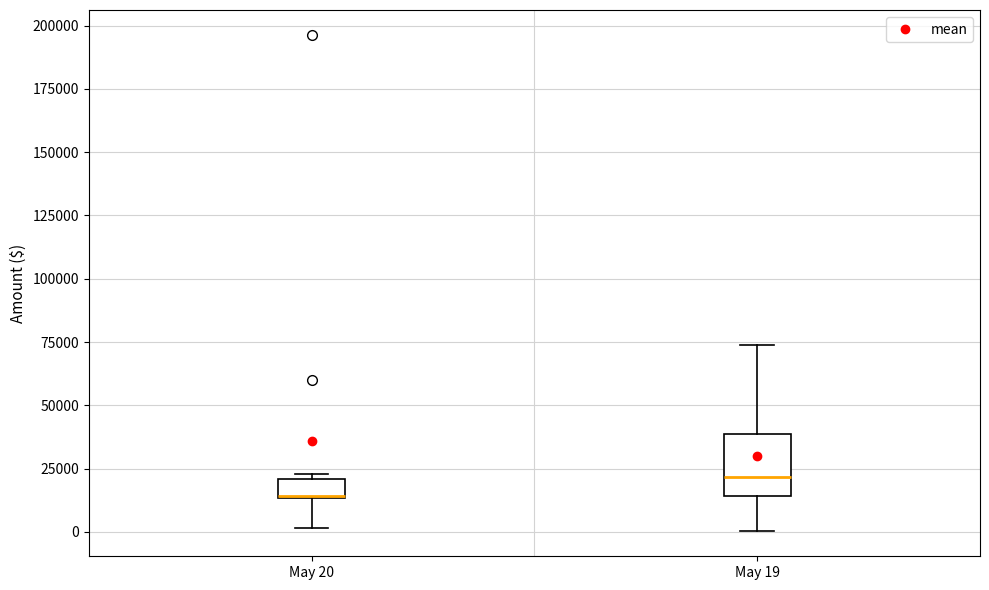

Reading left to right, transcribe this box plot: for each box, give where its median line is, the range the box spans, and where its two whiskers end, as read against the y-axis. The values are not printed on the chart, so give them approximately, as read against the axis.

May 20: median 15000, box 15000 to 20000, whiskers 0 to 25000
May 19: median 20000, box 15000 to 40000, whiskers 0 to 75000